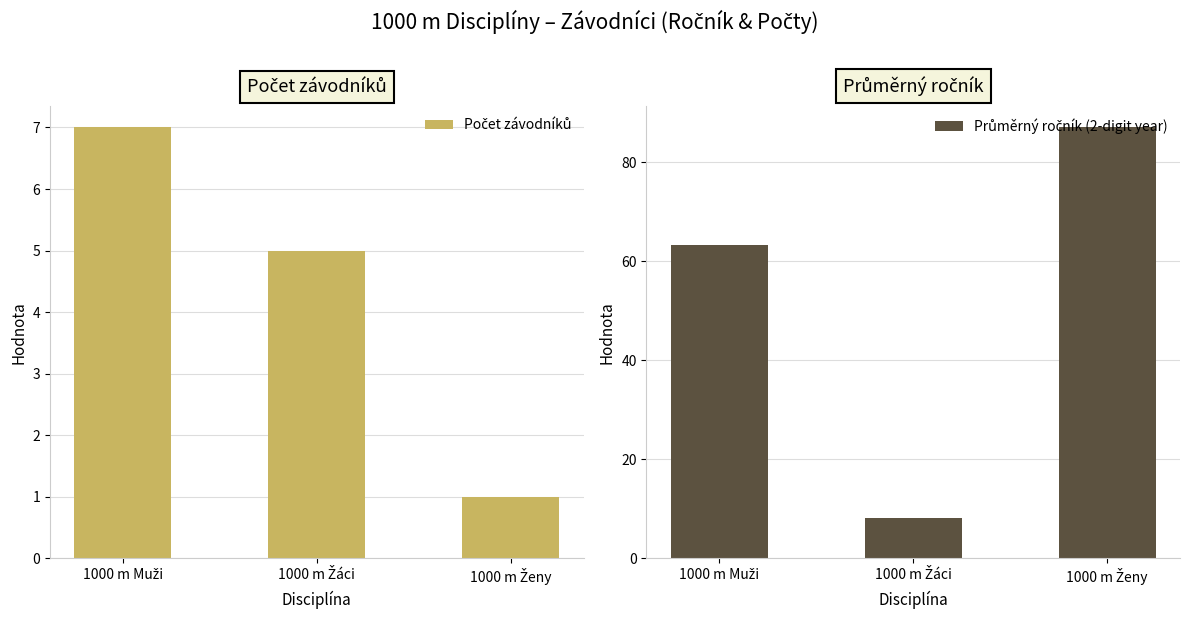

Reading right to left, list all the values displayed in this chart.

Počet závodníků: 1000 m Ženy=1.0	1000 m Žáci=5.0	1000 m Muži=7.0
Průměrný ročník (2-digit year): 1000 m Ženy=87.0	1000 m Žáci=8.2	1000 m Muži=63.3